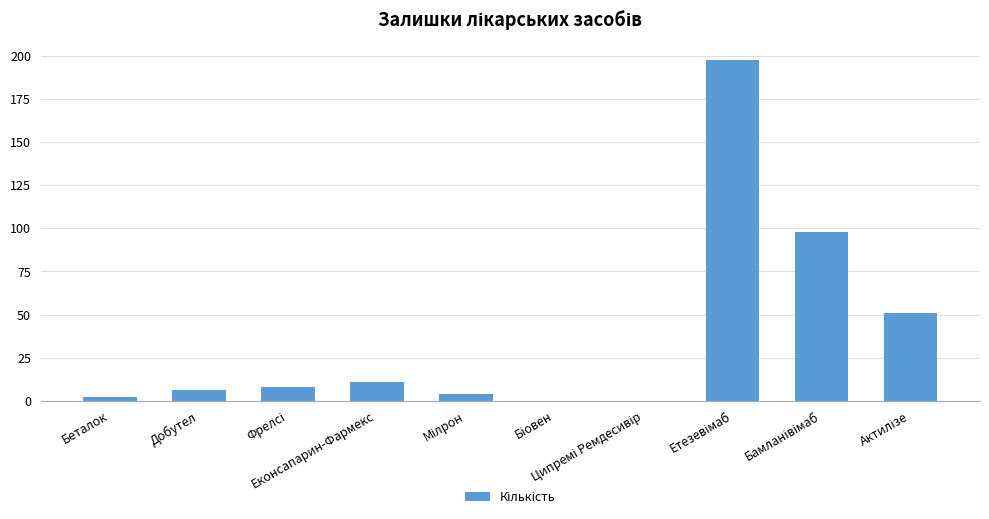

Are the bars horizontal?

No